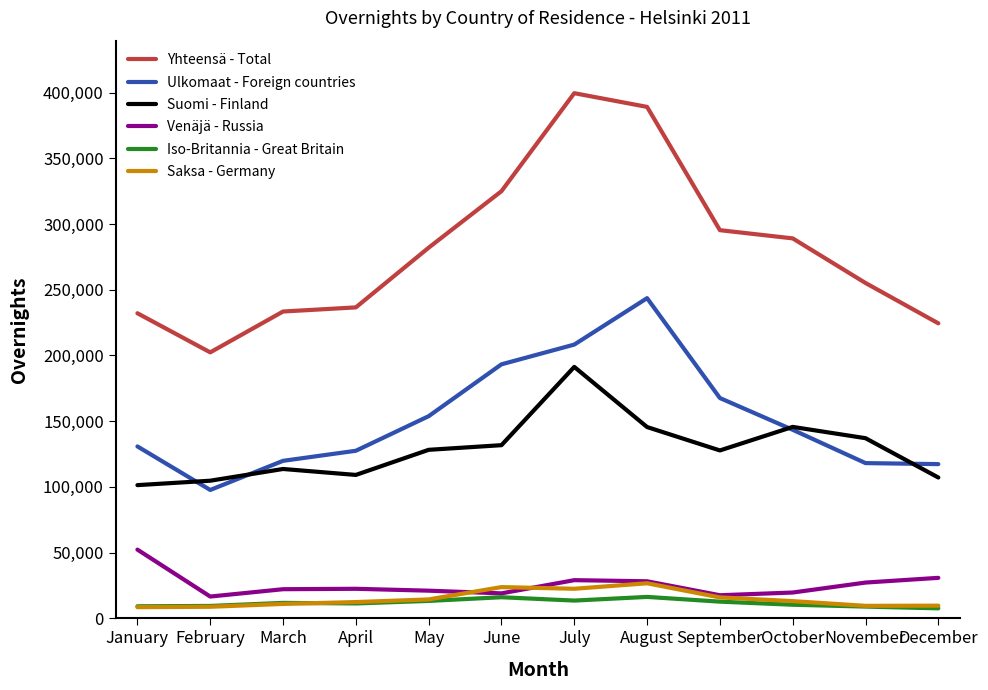

What is the maximum value shown in the chart?

399545